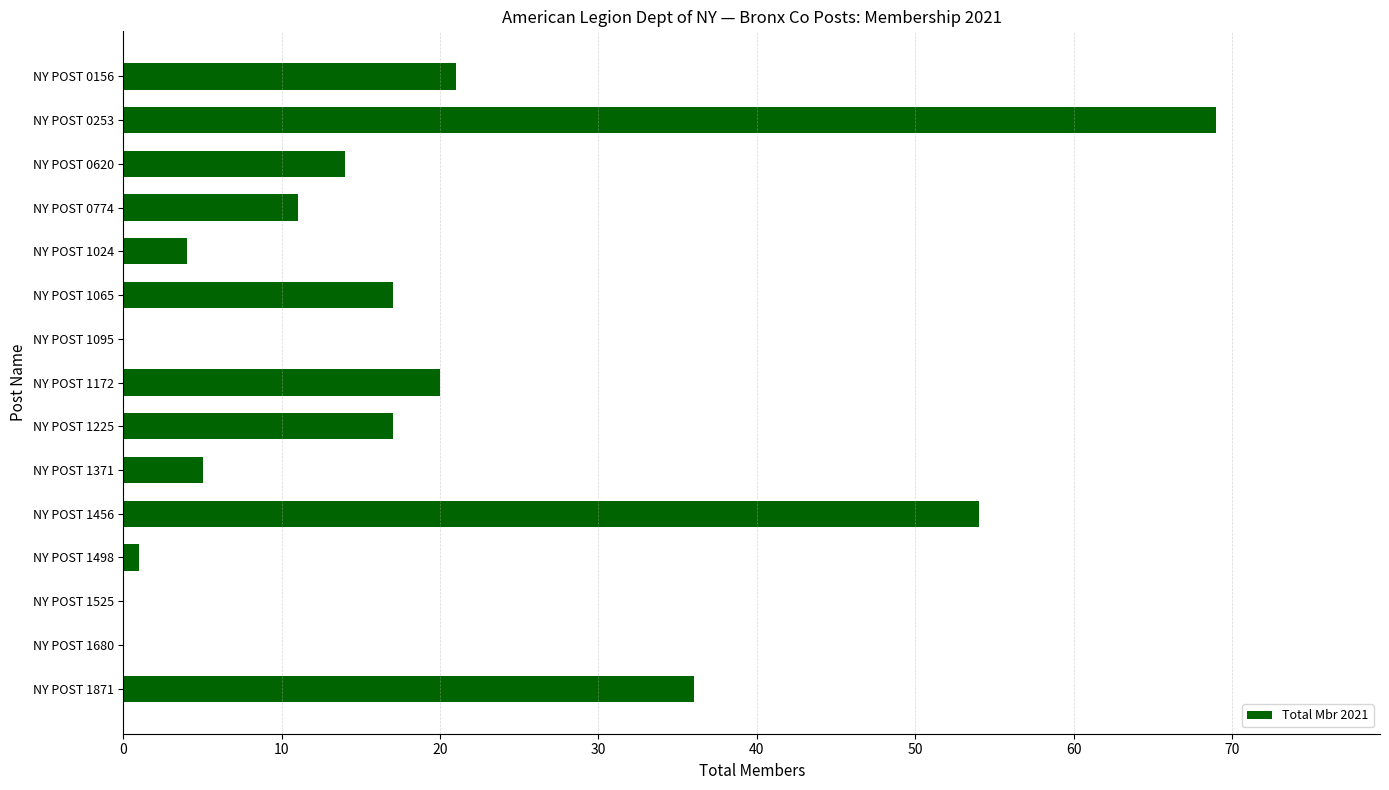

Between NY POST 1871 and NY POST 1065, which is larger?

NY POST 1871